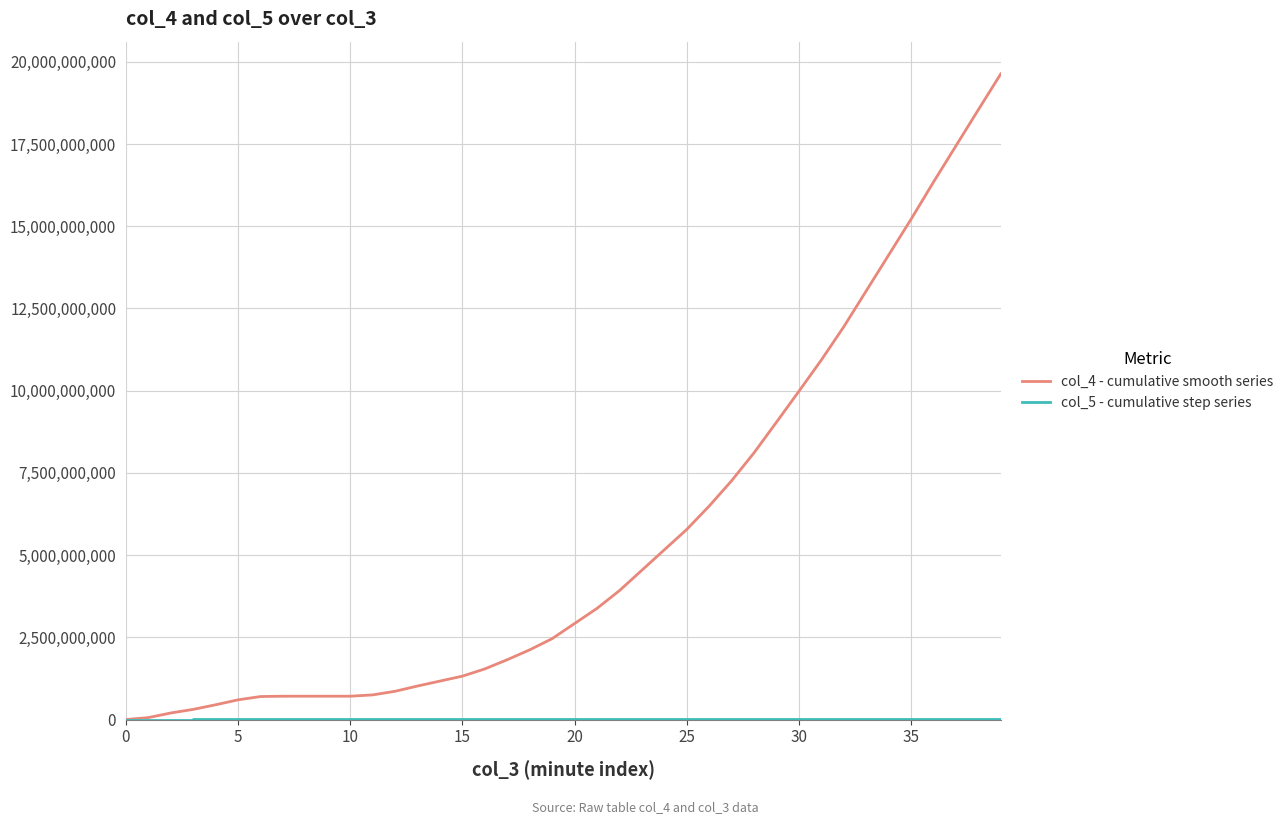

Which series has the largest total across all categories?

col_4 - cumulative smooth series